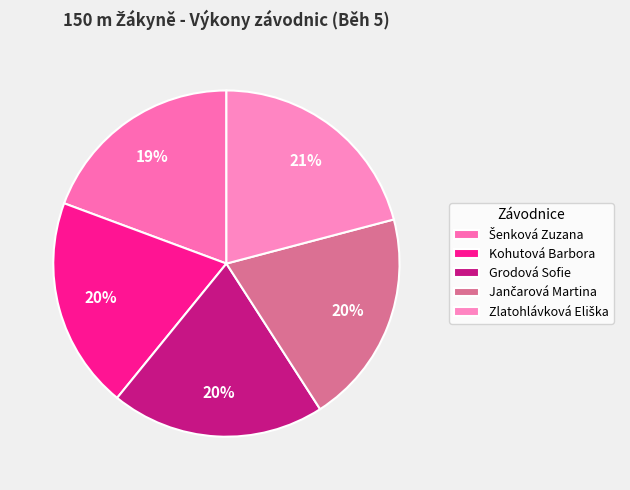

Which category has the biggest portion of the pie?

Zlatohlávková Eliška